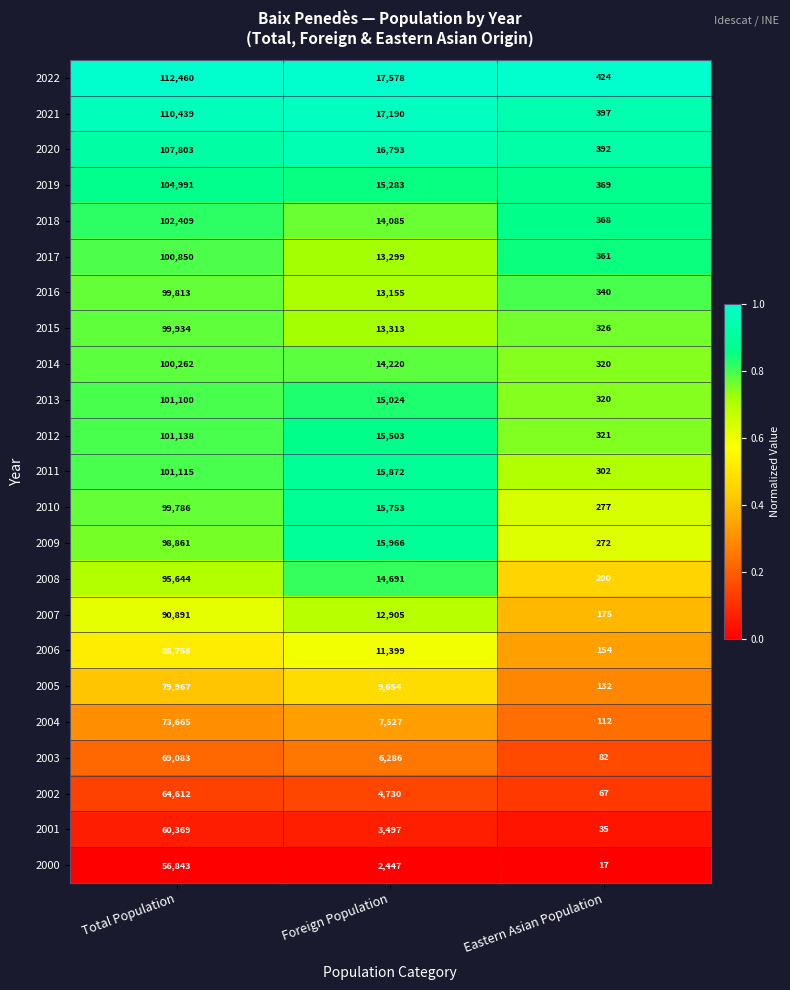

At which label does 2019 reach its peak?

Total Population